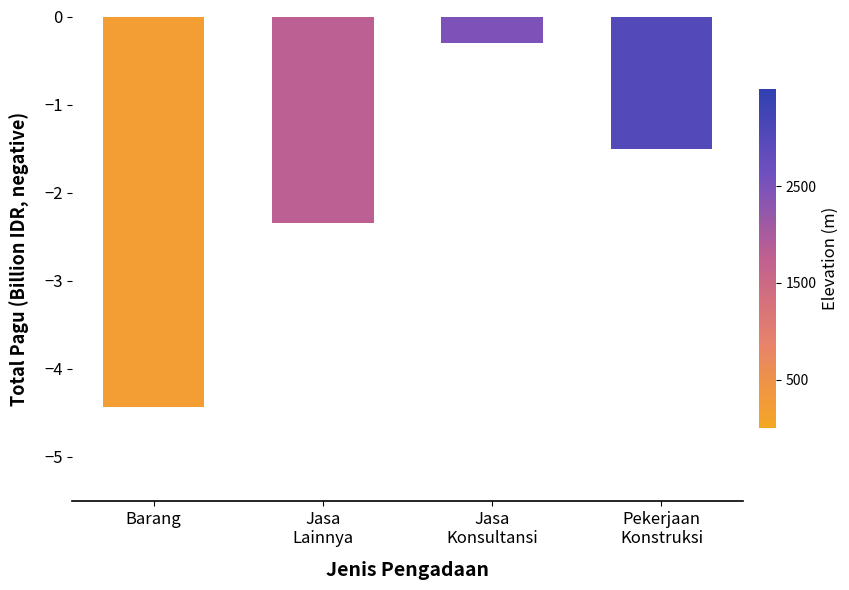

How many bars are there in total?

4